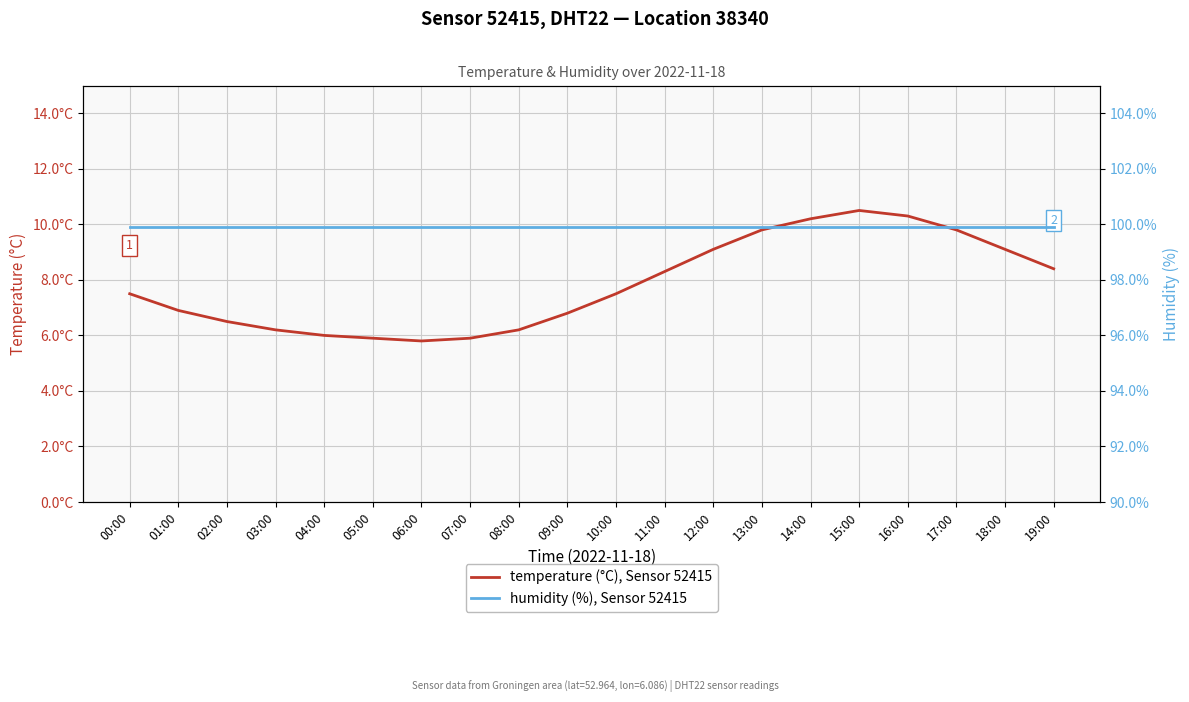

Is it true that temperature (°C), Sensor 52415 equals 10.2 at 14:00?

True